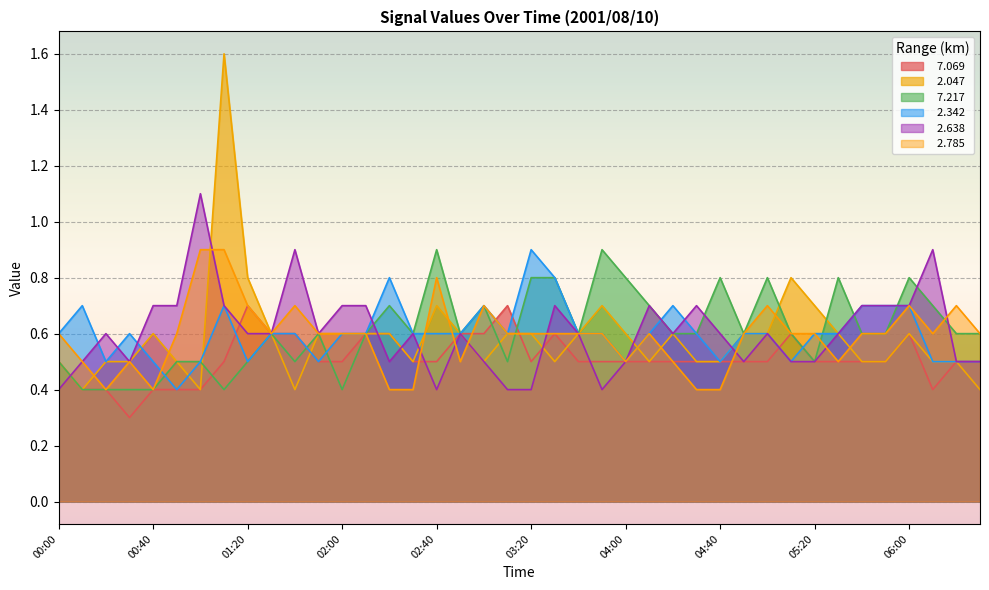

Does the chart display data point markers on the line(s)?

No